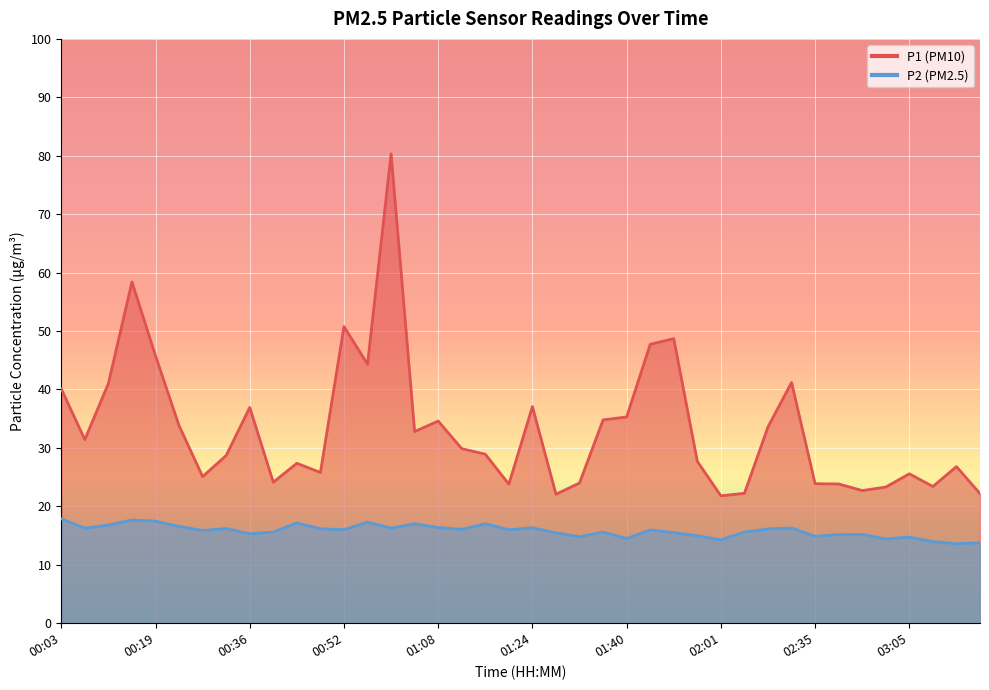

What is the difference between the maximum and minimum values in the P2 series?

4.3